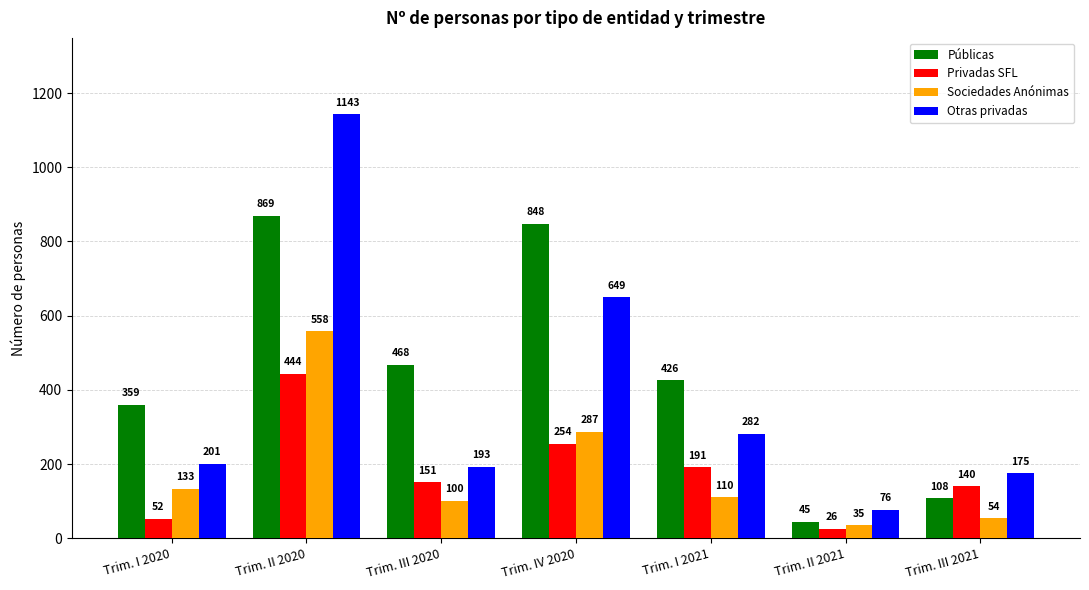

What is the difference between the maximum and minimum values in the Otras privadas series?

1067